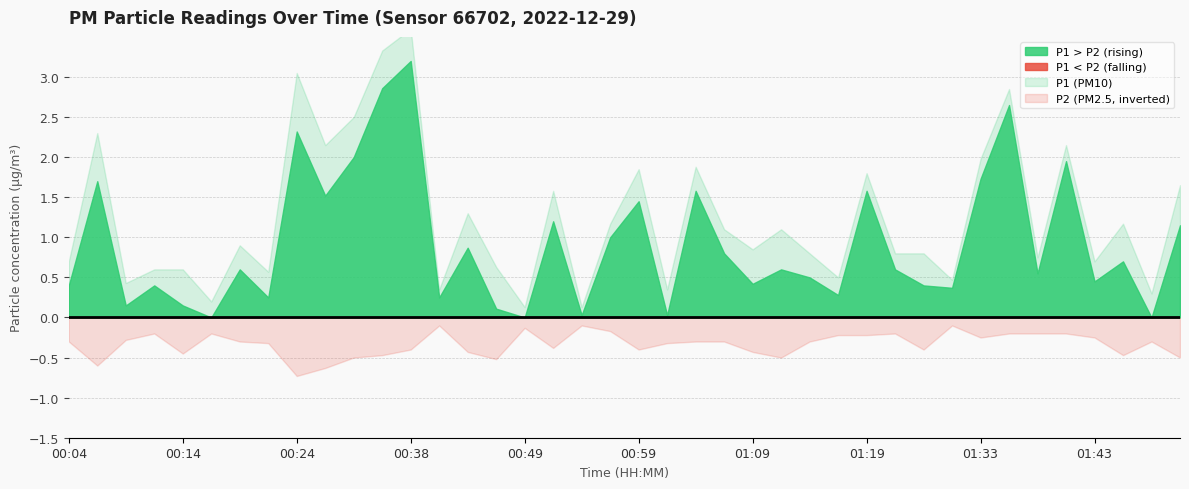

Reading right to left, list all the values displayed in this chart.

P1: 01:53=1.6	01:51=0.3	01:48=1.2	01:43=0.7	01:41=2.1	01:38=0.8	01:36=2.9	01:33=2.0	01:31=0.5	01:26=0.8	01:21=0.8	01:19=1.8	01:16=0.5	01:14=0.8	01:11=1.1	01:09=0.8	01:06=1.1	01:04=1.9	01:01=0.3	00:59=1.9	00:56=1.2	00:54=0.1	00:51=1.6	00:49=0.1	00:46=0.6	00:44=1.3	00:41=0.3	00:38=3.6	00:36=3.3	00:30=2.5	00:27=2.1	00:24=3.0	00:22=0.6	00:19=0.9	00:16=0.2	00:14=0.6	00:11=0.6	00:09=0.4	00:06=2.3	00:04=0.7
P2: 01:53=0.5	01:51=0.3	01:48=0.5	01:43=0.2	01:41=0.2	01:38=0.2	01:36=0.2	01:33=0.2	01:31=0.1	01:26=0.4	01:21=0.2	01:19=0.2	01:16=0.2	01:14=0.3	01:11=0.5	01:09=0.4	01:06=0.3	01:04=0.3	01:01=0.3	00:59=0.4	00:56=0.2	00:54=0.1	00:51=0.4	00:49=0.1	00:46=0.5	00:44=0.4	00:41=0.1	00:38=0.4	00:36=0.5	00:30=0.5	00:27=0.6	00:24=0.7	00:22=0.3	00:19=0.3	00:16=0.2	00:14=0.5	00:11=0.2	00:09=0.3	00:06=0.6	00:04=0.3